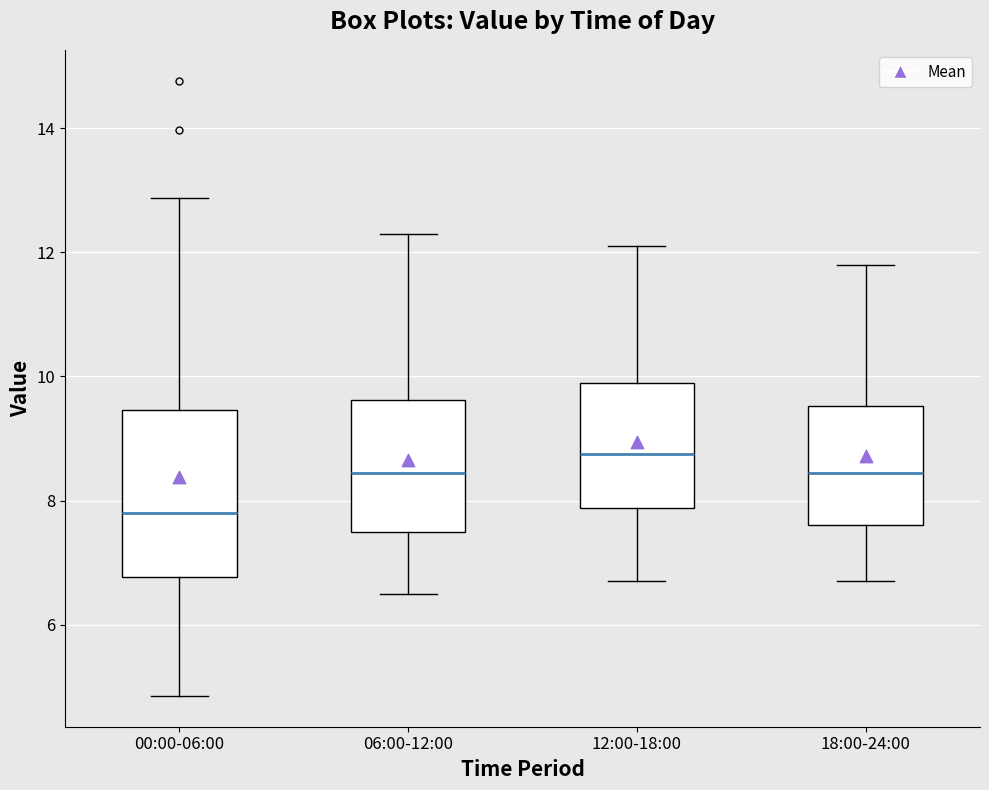

Reading left to right, transcribe this box plot: for each box, give where its median line is, the range the box spans, and where its two whiskers end, as read against the y-axis. The values are not printed on the chart, so give them approximately, as read against the axis.

00:00-06:00: median 7.8, box 6.8 to 9.4, whiskers 4.8 to 12.8
06:00-12:00: median 8.4, box 7.6 to 9.6, whiskers 6.6 to 12.4
12:00-18:00: median 8.8, box 7.8 to 10.0, whiskers 6.8 to 12.2
18:00-24:00: median 8.4, box 7.6 to 9.6, whiskers 6.8 to 11.8